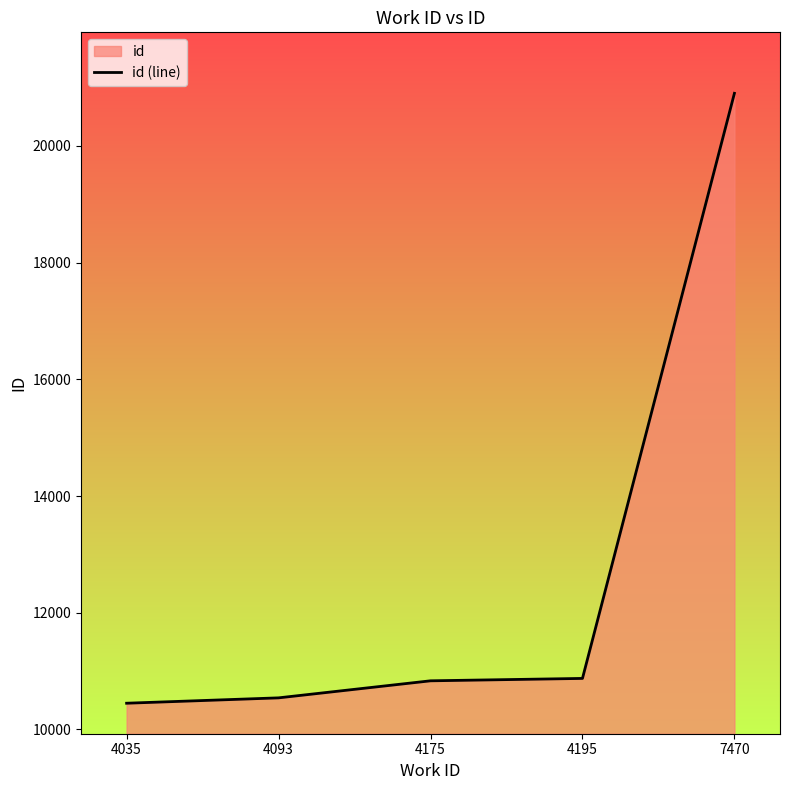

Rank the categories by value from highest to lowest.

7470, 4195, 4175, 4093, 4035